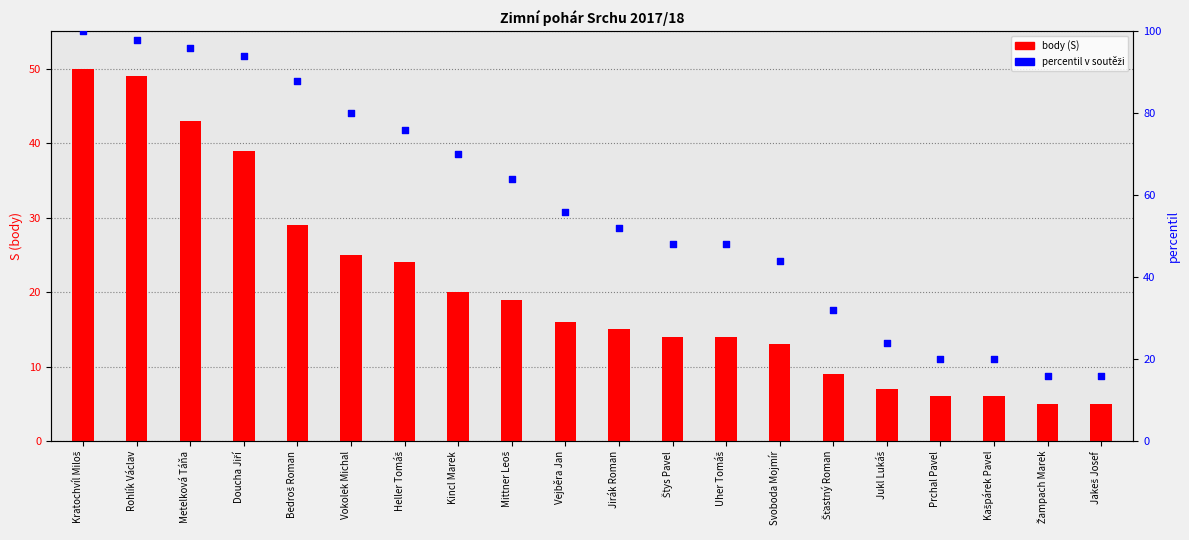

At how many categories does at least one series exceed 10?

20